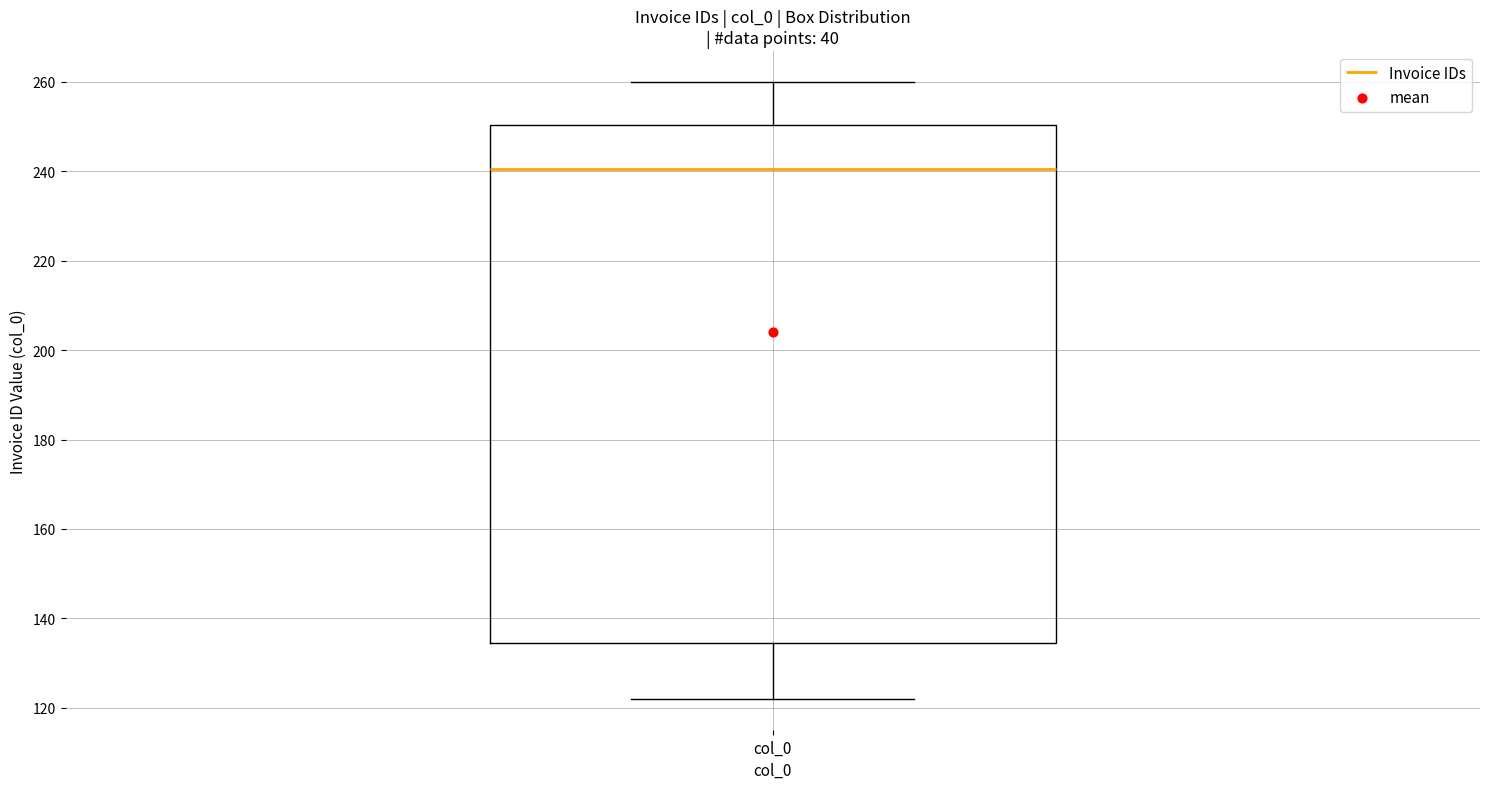

Read this box plot against the y-axis: the position of the median line, the range covered by the box, and the ends of both whiskers. The values are not printed on the chart, so give them approximately, as read against the axis.

median 240, box 134 to 250, whiskers 122 to 260